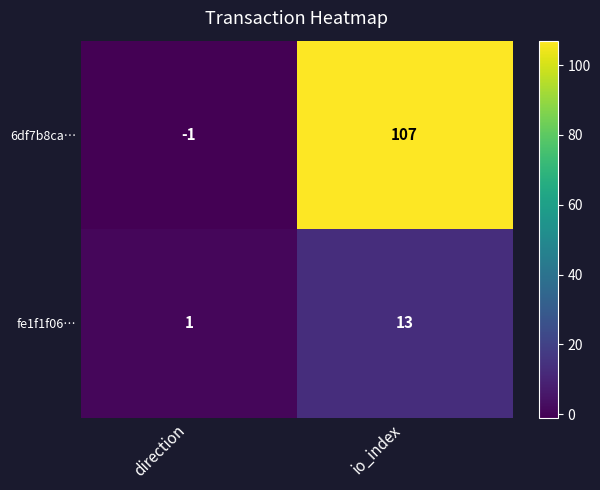

At io_index, list the series in order from largest to smallest.

6df7b8ca…, fe1f1f06…